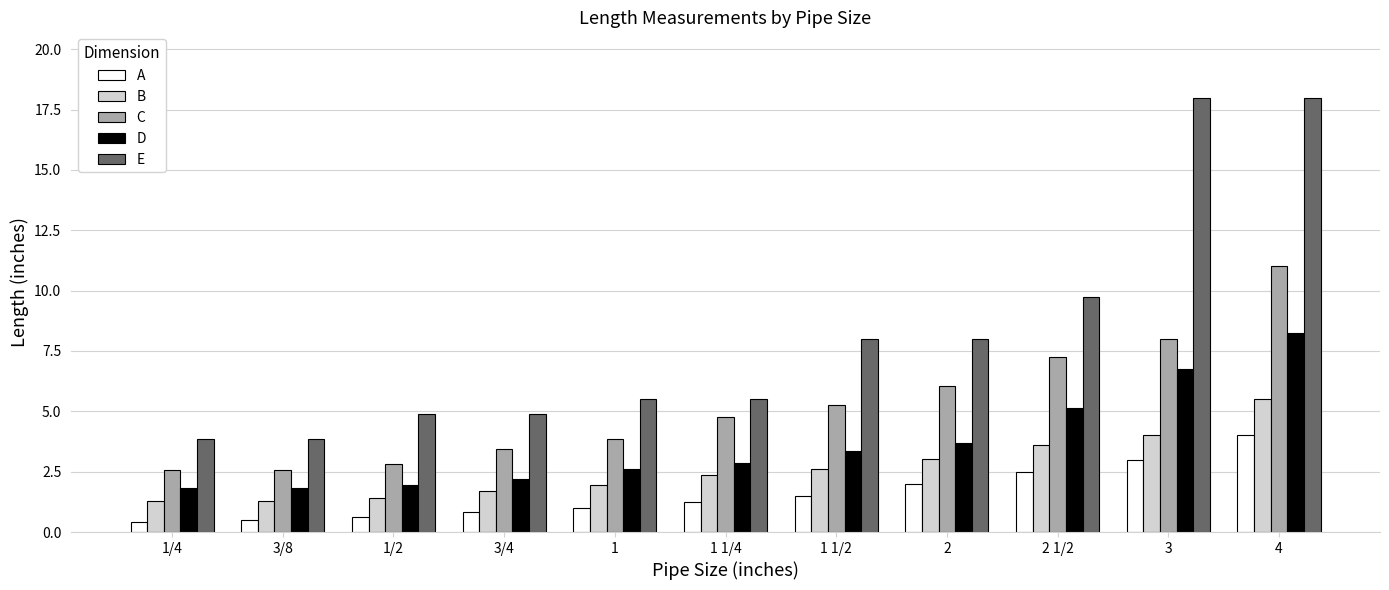

What are all the series names shown in the legend?

A, B, C, D, E